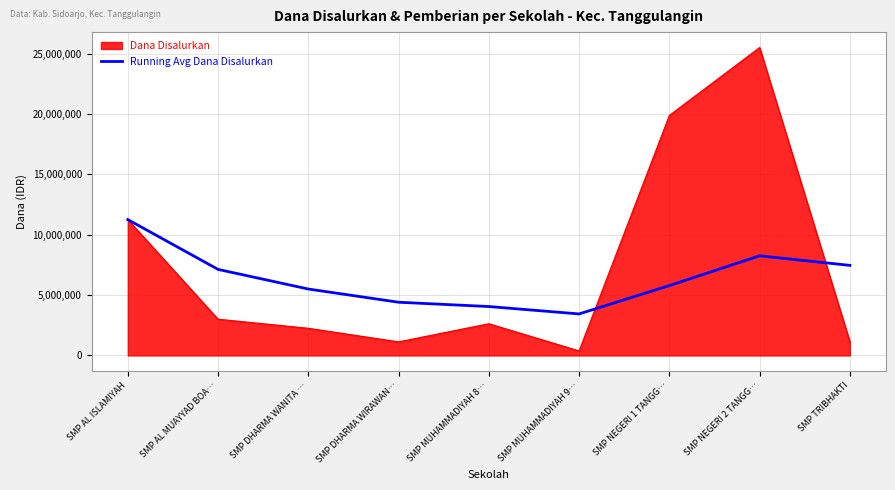

Which series changed the most between SMP AL ISLAMIYAH and SMP TRIBHAKTI?

Dana Disalurkan